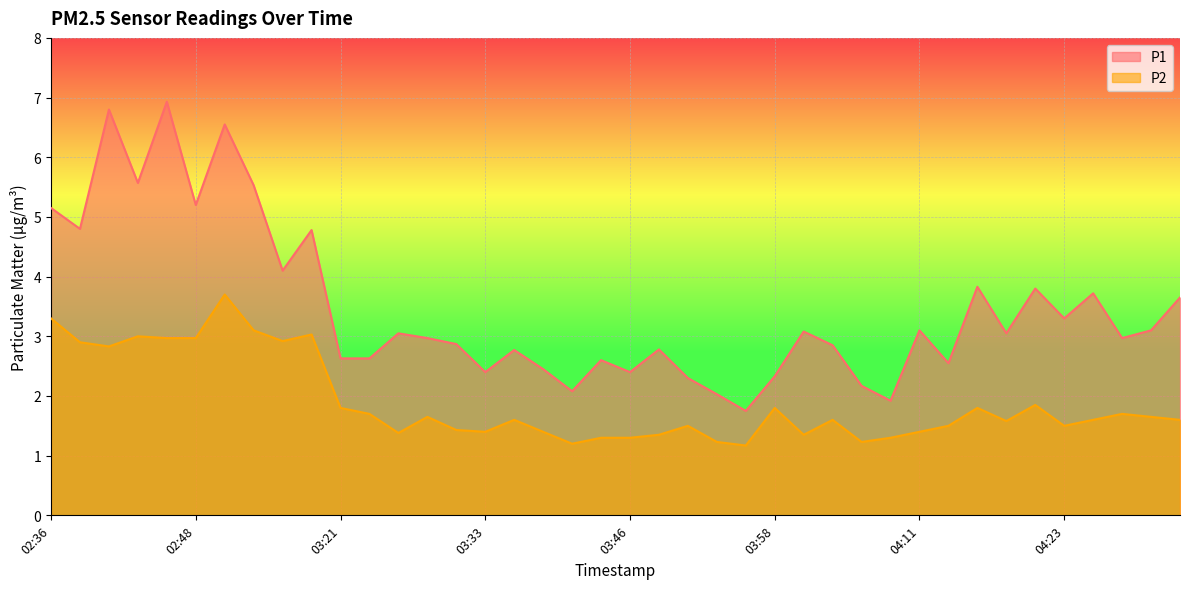

What is the greatest value displayed?

6.9